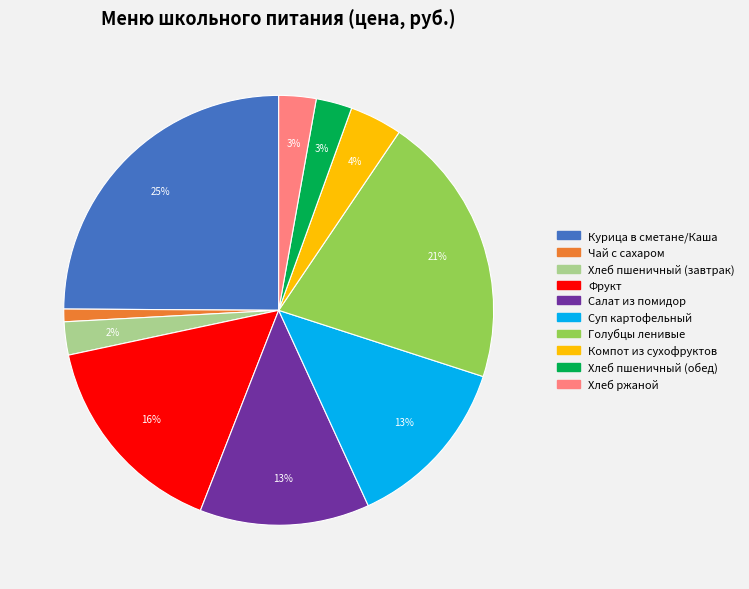

Does any single category account for the majority?

No